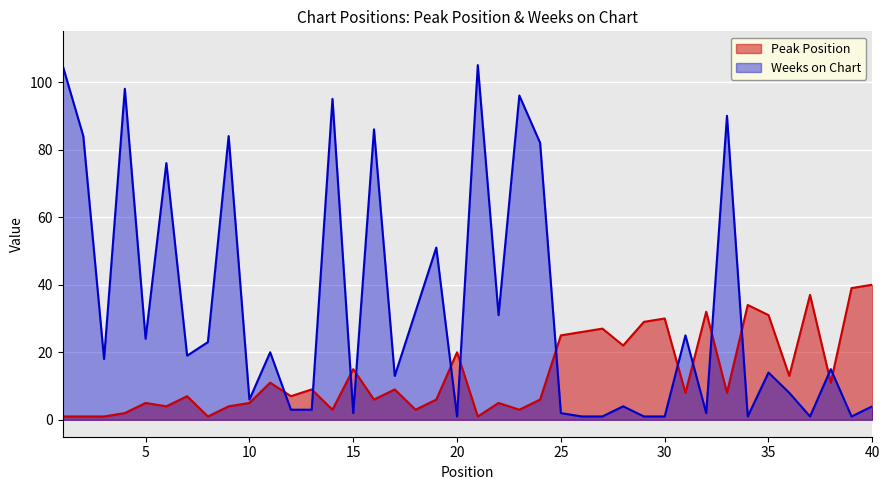

Rank the categories by Weeks on Chart value from lowest to highest.

20, 26, 27, 29, 30, 34, 37, 39, 15, 25, 32, 12, 13, 28, 40, 10, 36, 17, 35, 38, 3, 7, 11, 8, 5, 31, 22, 18, 19, 6, 24, 2, 9, 16, 33, 14, 23, 4, 1, 21